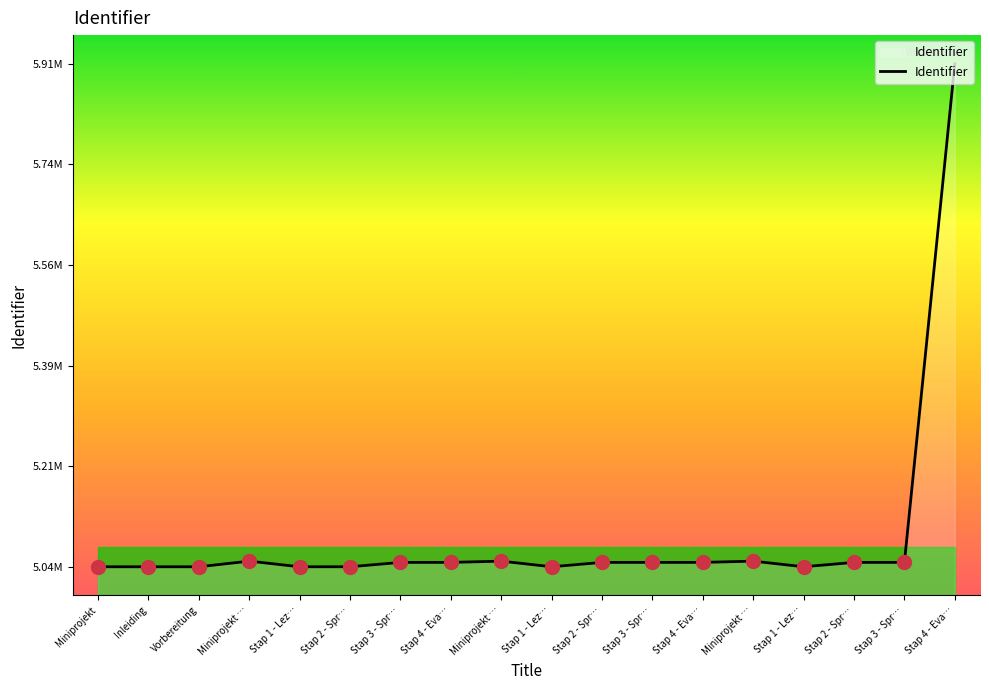

What is the value of the 3rd point from the left?

5036244